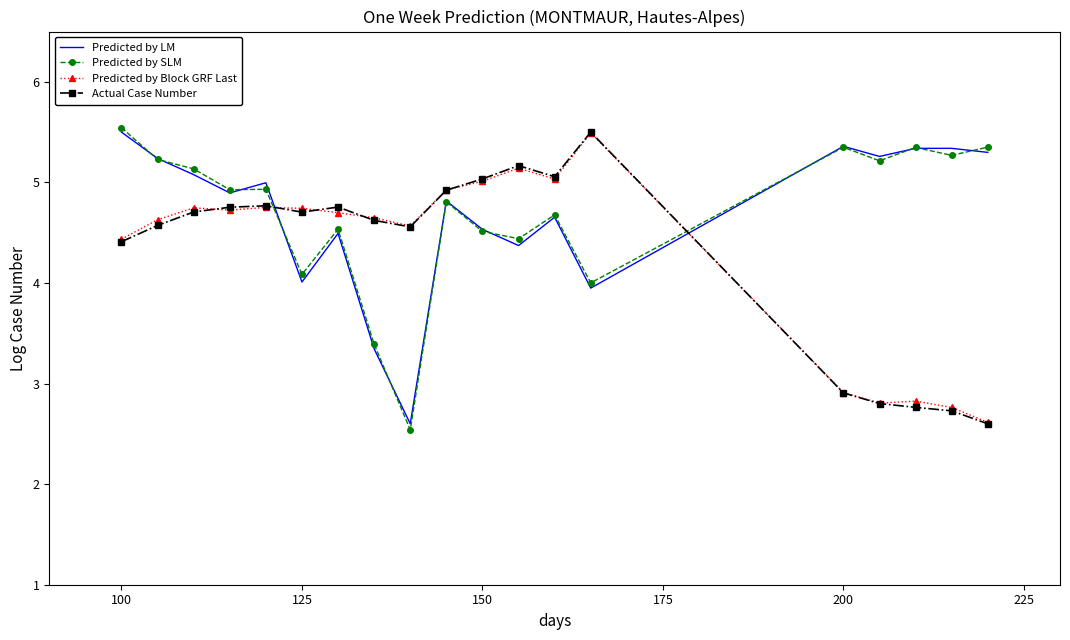

What are all the series names shown in the legend?

Predicted by LM, Predicted by SLM, Predicted by Block GRF Last, Actual Case Number